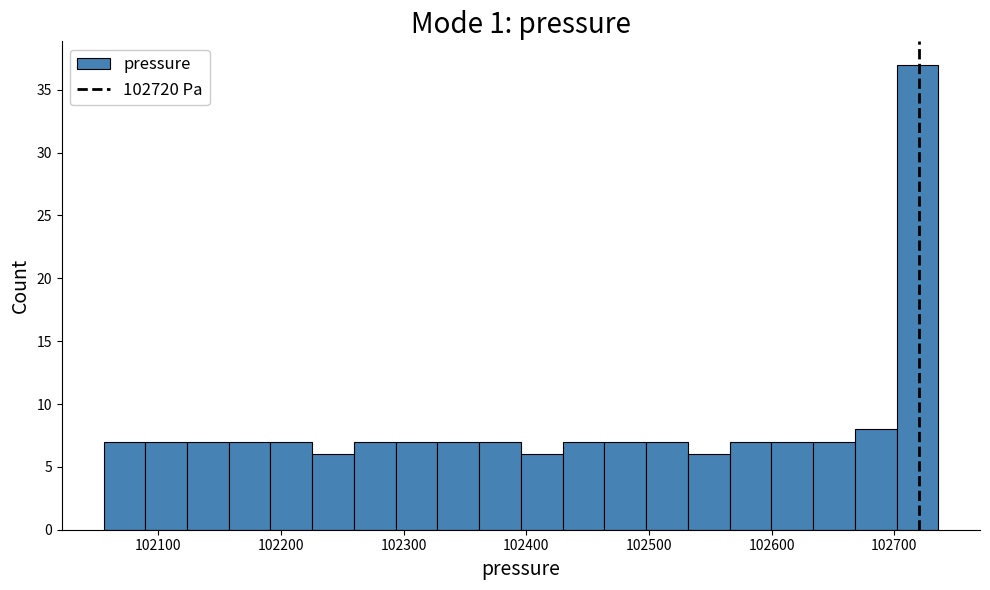

Read against the x-axis, roughly where is the centre of the tallest bar?

102720